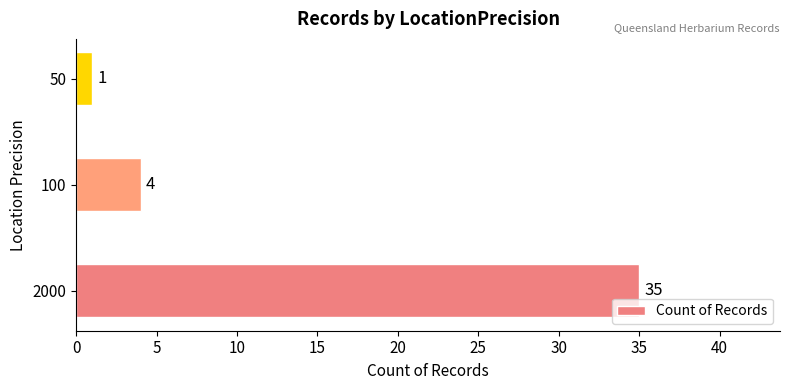

Between 2000 and 50, which is larger?

2000